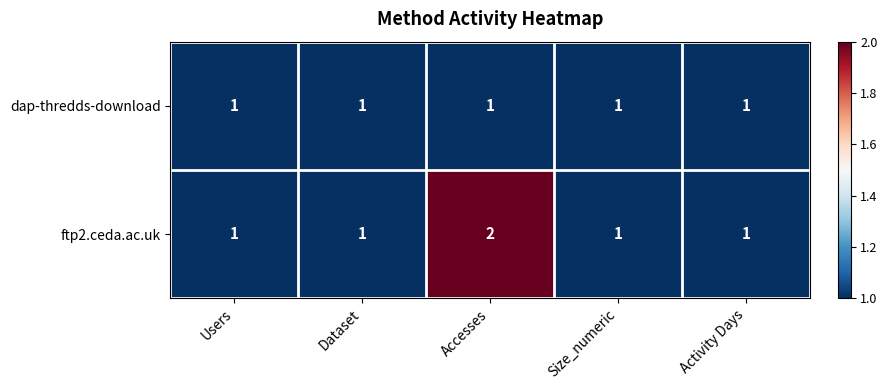

True or false: ftp2.ceda.ac.uk has a value of 1 at Users.

True